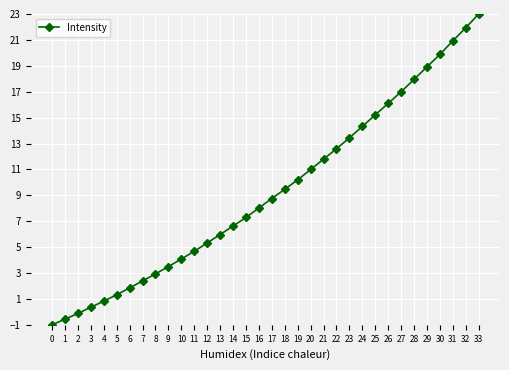

The value at 9 is 1.4. True or false?

False